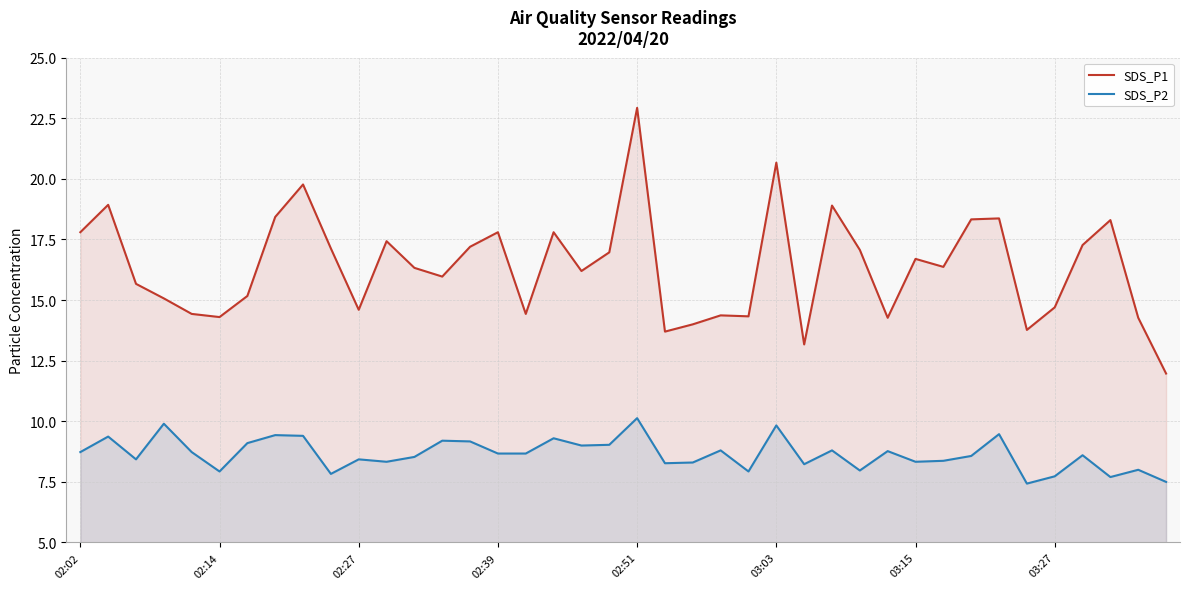

What are all the series names shown in the legend?

SDS_P1, SDS_P2